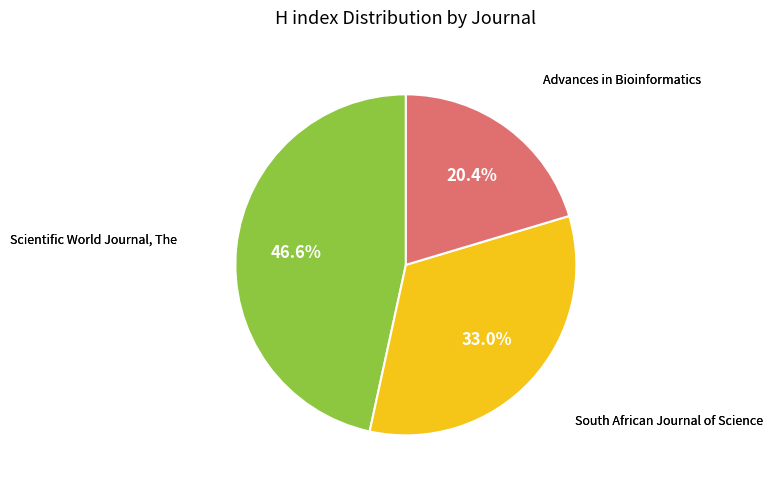

Is there any slice that represents more than half of the pie?

No